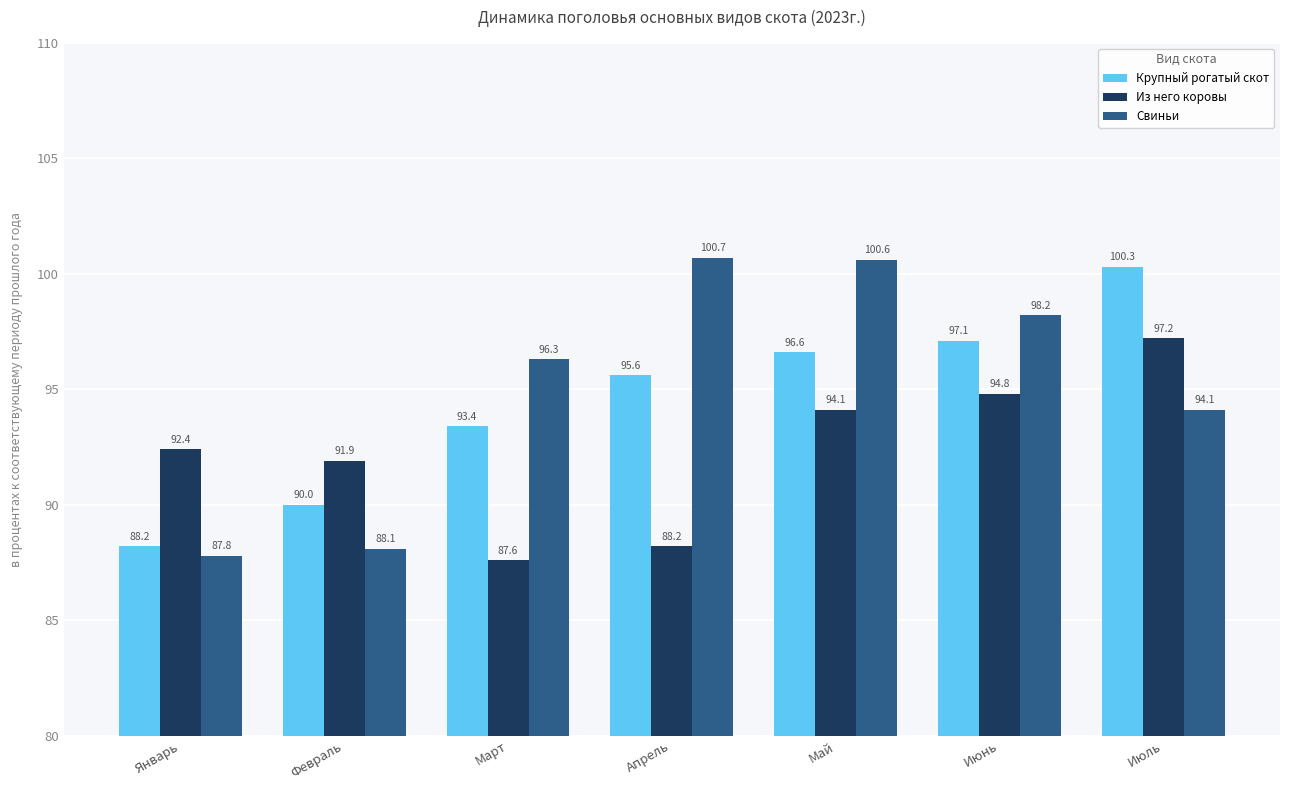

Does the chart contain any negative values?

No